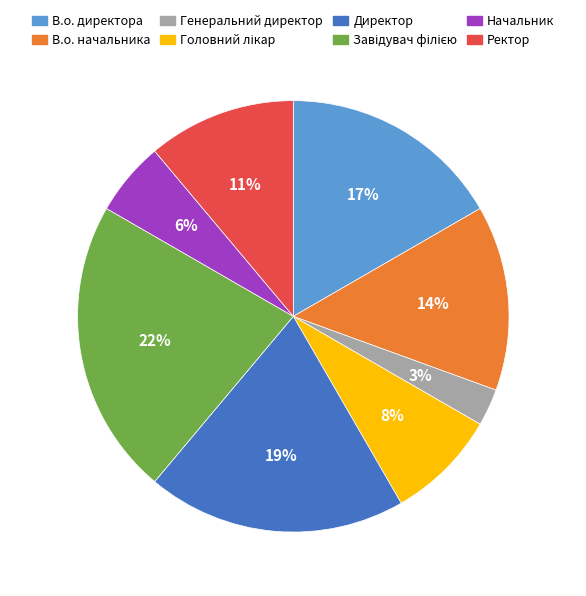

Is it true that В.о. директора is 17% of the pie?

True